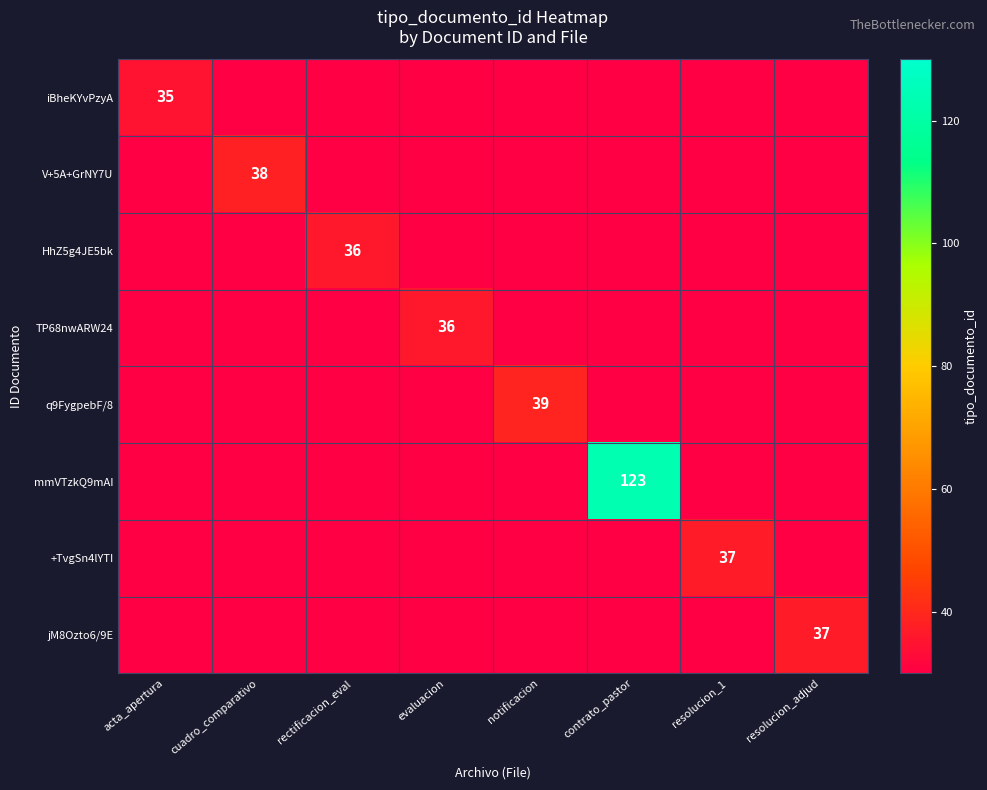

Is it true that iBheKYvPzyA equals 35 at acta_apertura?

True